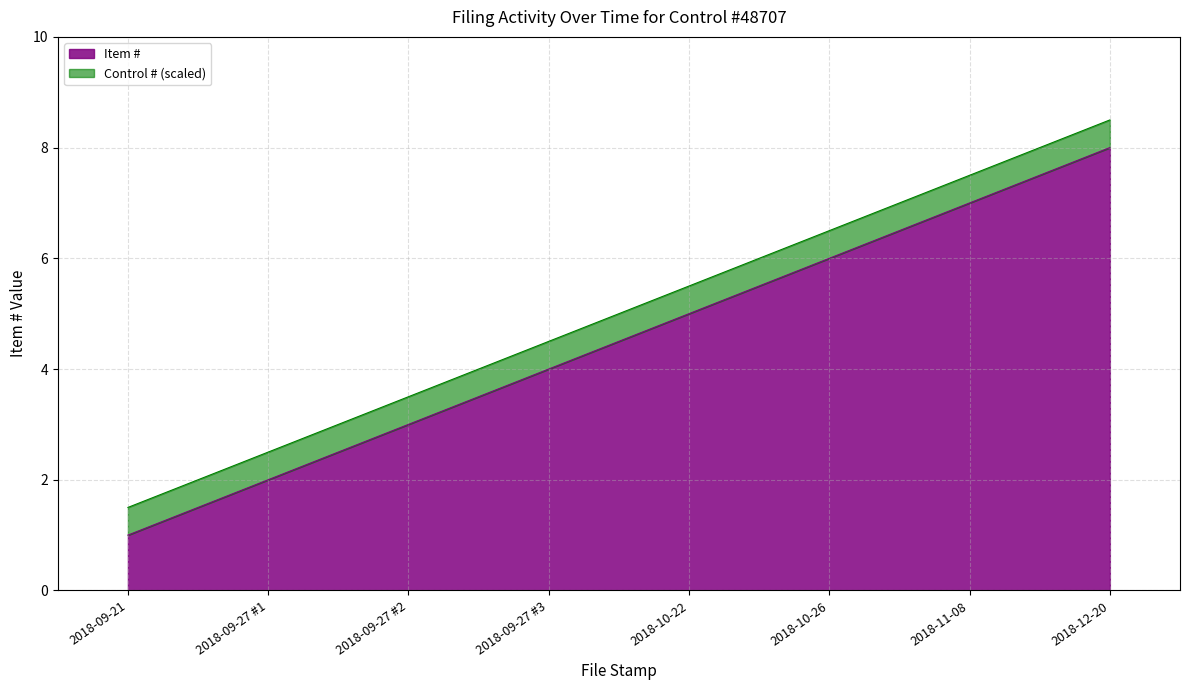

What is the sum of all values?

36